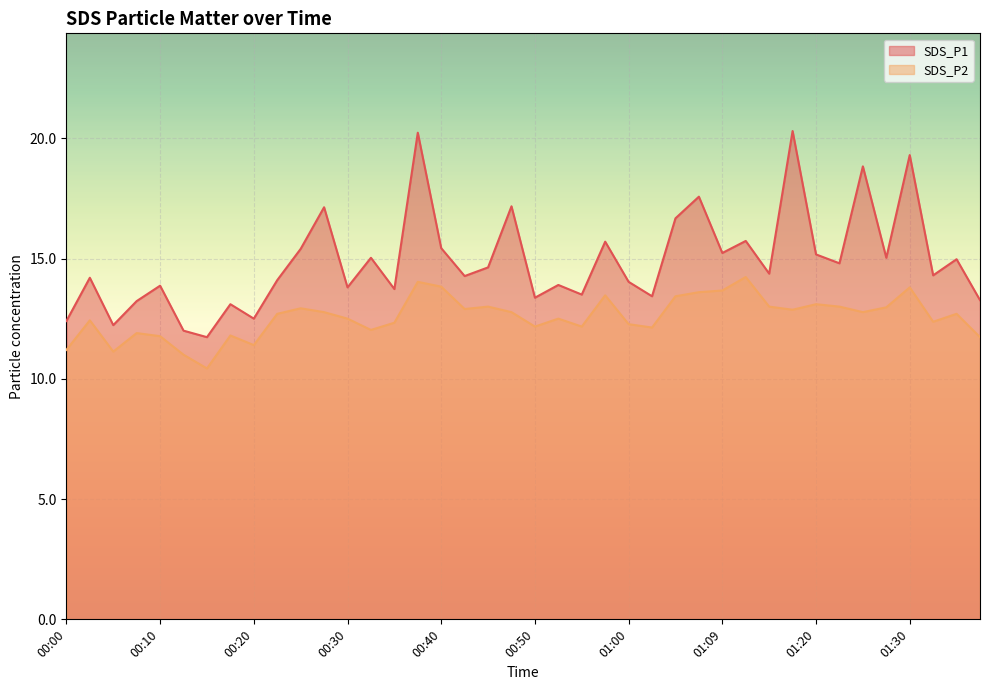

What is the total value across all series at 00:20?

23.9